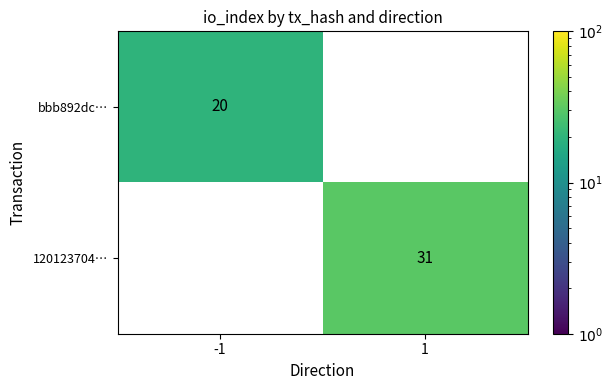

How many distinct data groups are displayed?

2